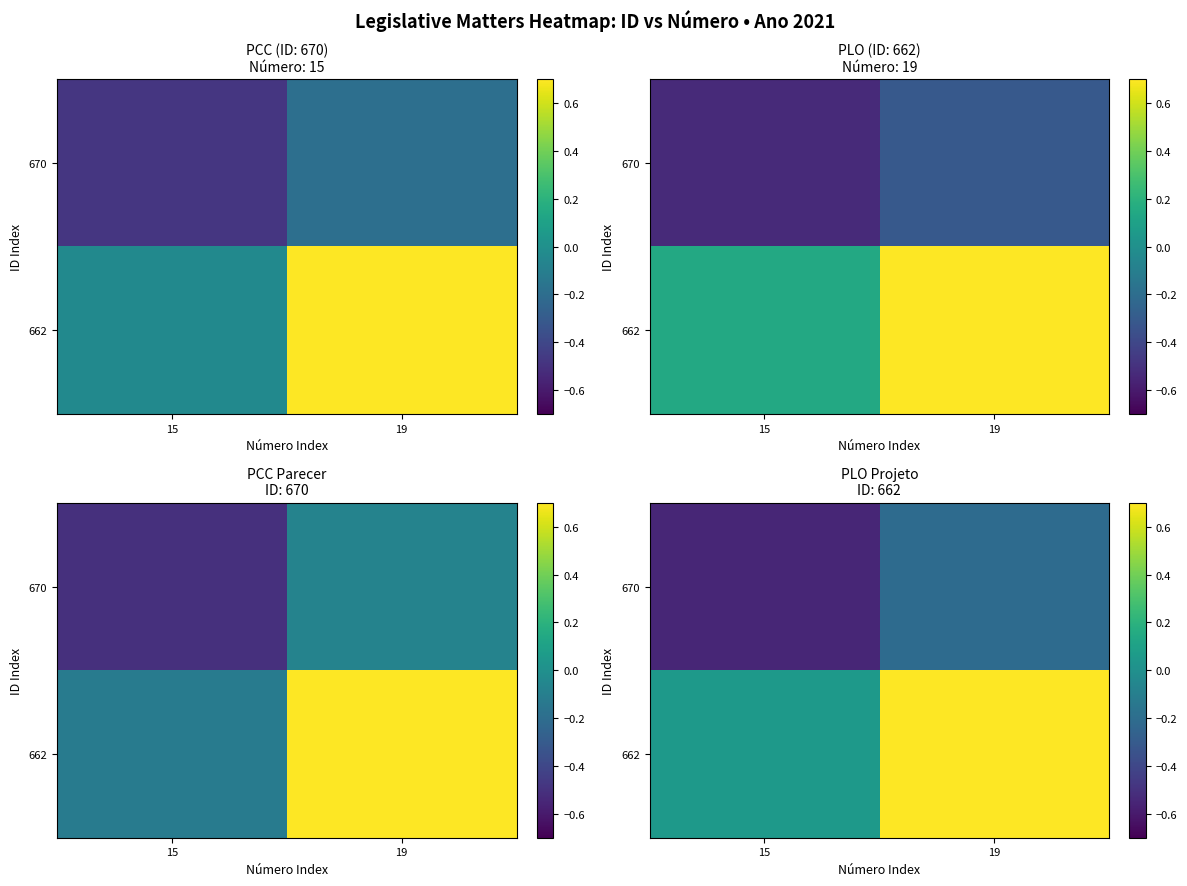

Between 15 and 19, which series saw the biggest shift?

662